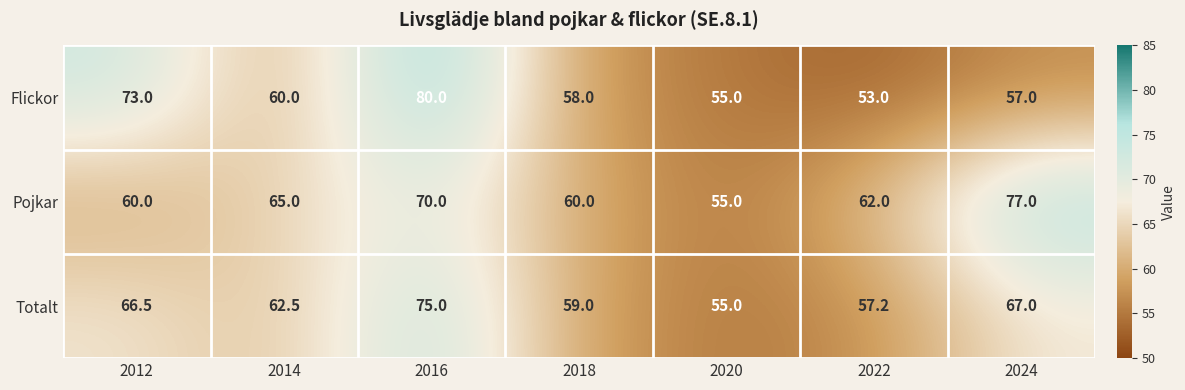

At which category is the sum across all series the highest?

2016